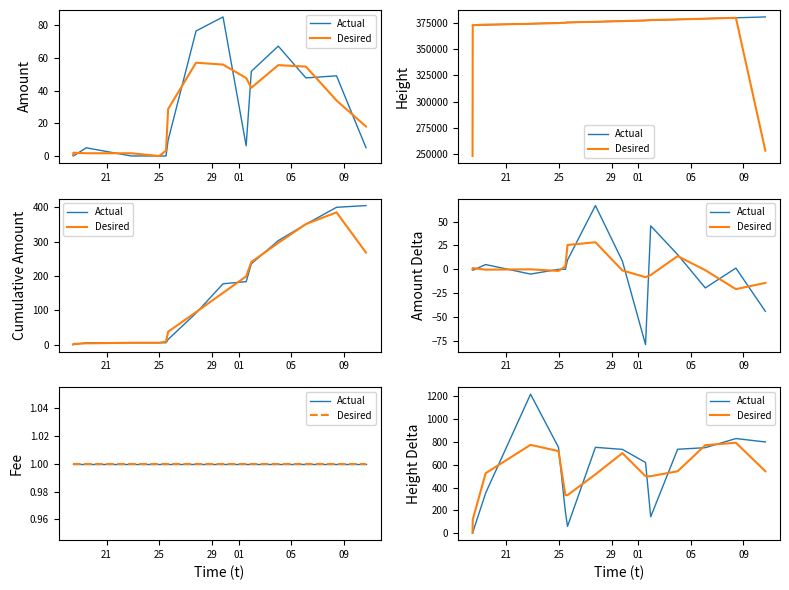

Rank the series by their average value, from lowest to highest.

Desired, Actual